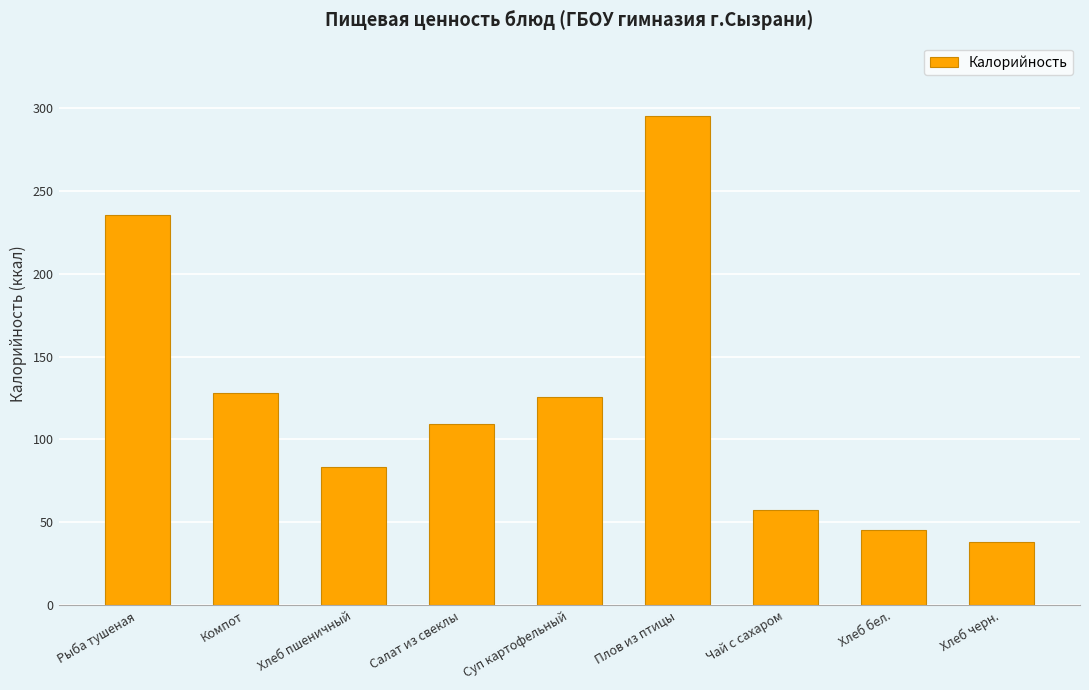

Reading right to left, transcribe all the data shown in this chart.

Хлеб черн.=38.0	Хлеб бел.=45.2	Чай с сахаром=57.3	Плов из птицы=295.1	Суп картофельный=125.5	Салат из свеклы=109.3	Хлеб пшеничный=83.2	Компот=127.8	Рыба тушеная=235.7